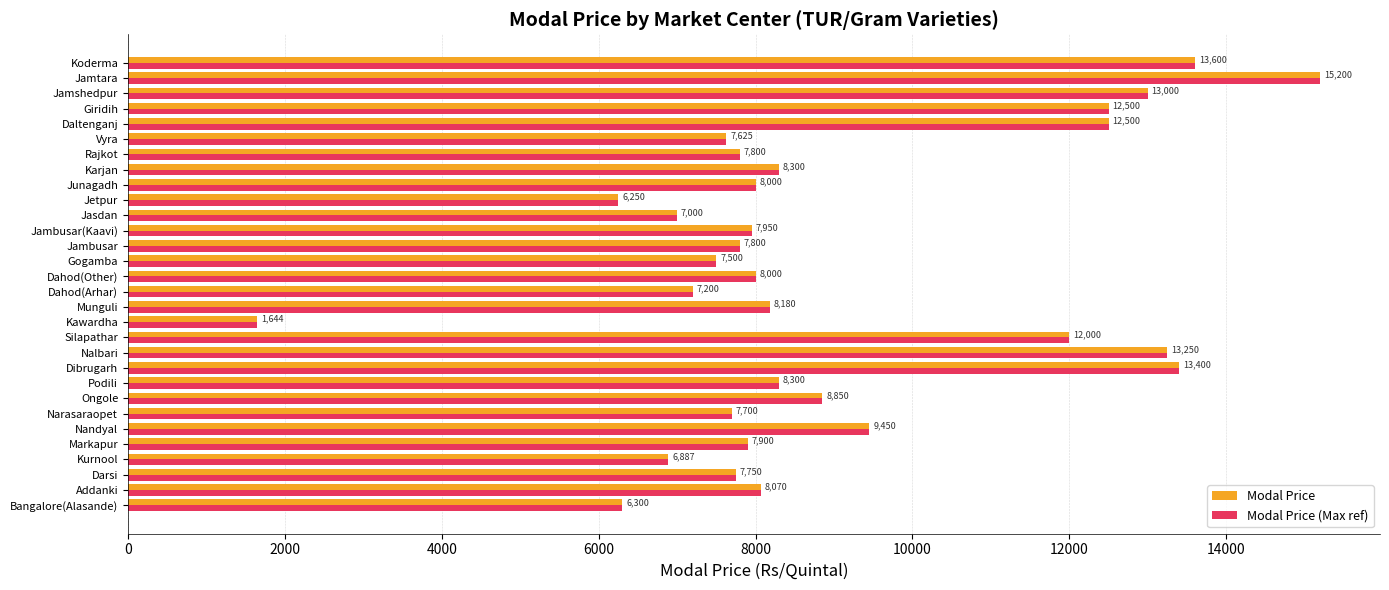

The value of Modal Price (Max ref) at Jasdan is 3217. True or false?

False